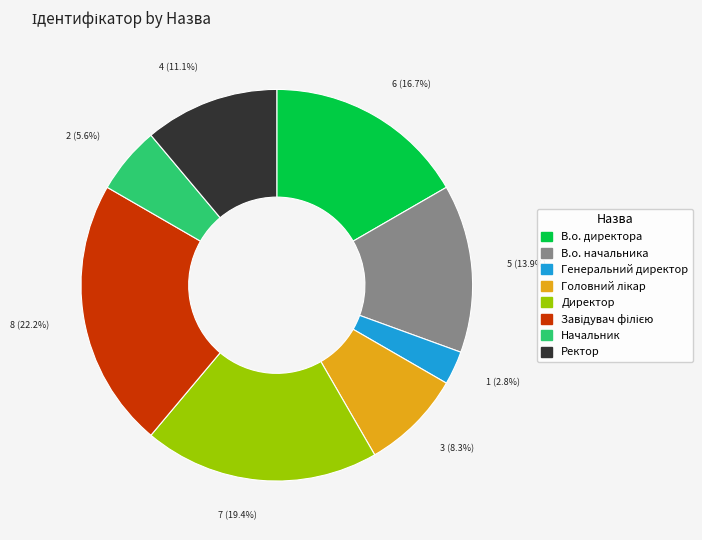

True or false: В.о. директора accounts for 3% of the total.

False